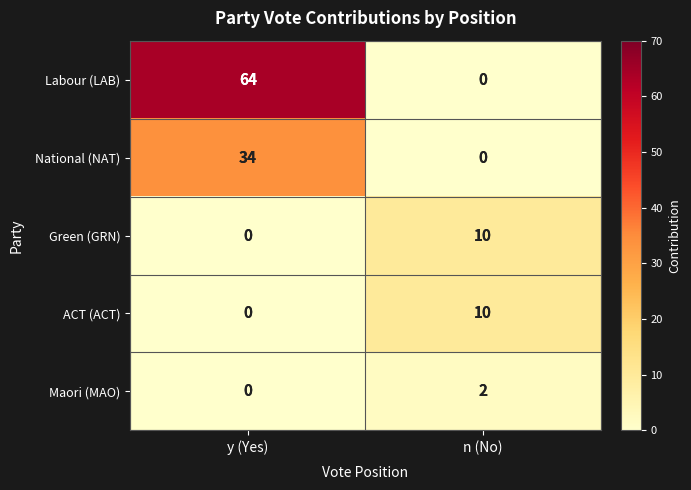

Which series has the largest total across all categories?

Labour (LAB)